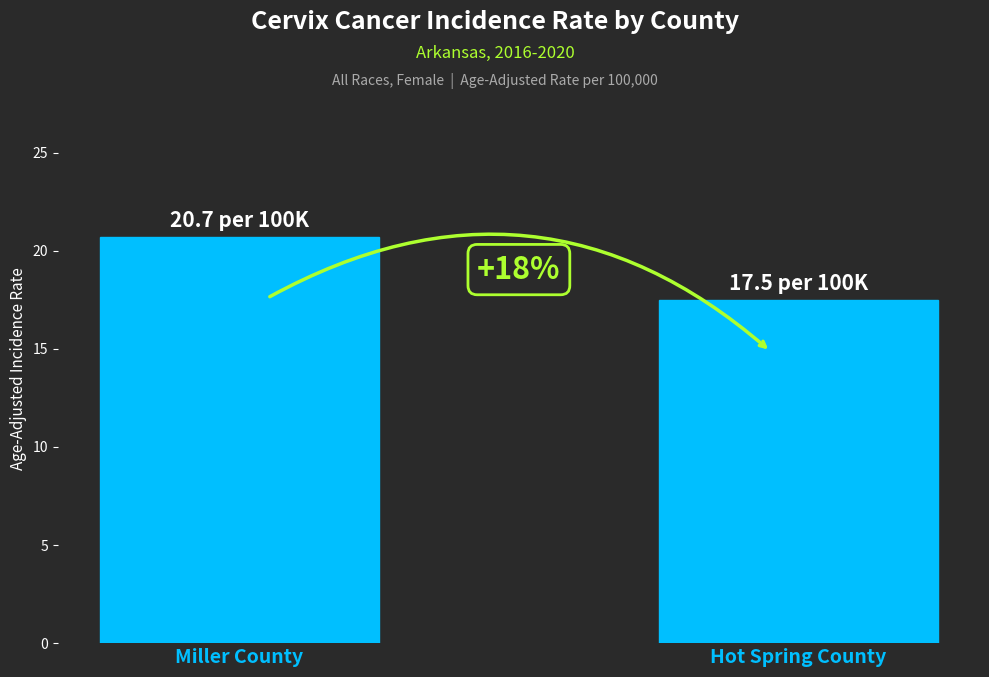

How many bars are there in total?

2